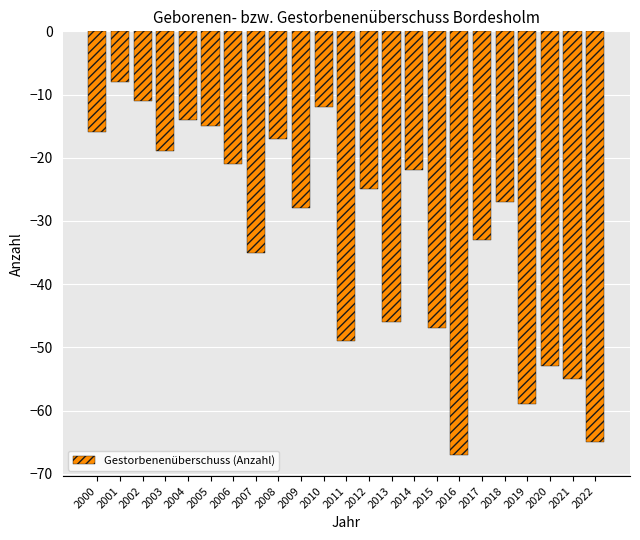

Rank the categories by value from lowest to highest.

2016, 2022, 2019, 2021, 2020, 2011, 2015, 2013, 2007, 2017, 2009, 2018, 2012, 2014, 2006, 2003, 2008, 2000, 2005, 2004, 2010, 2002, 2001